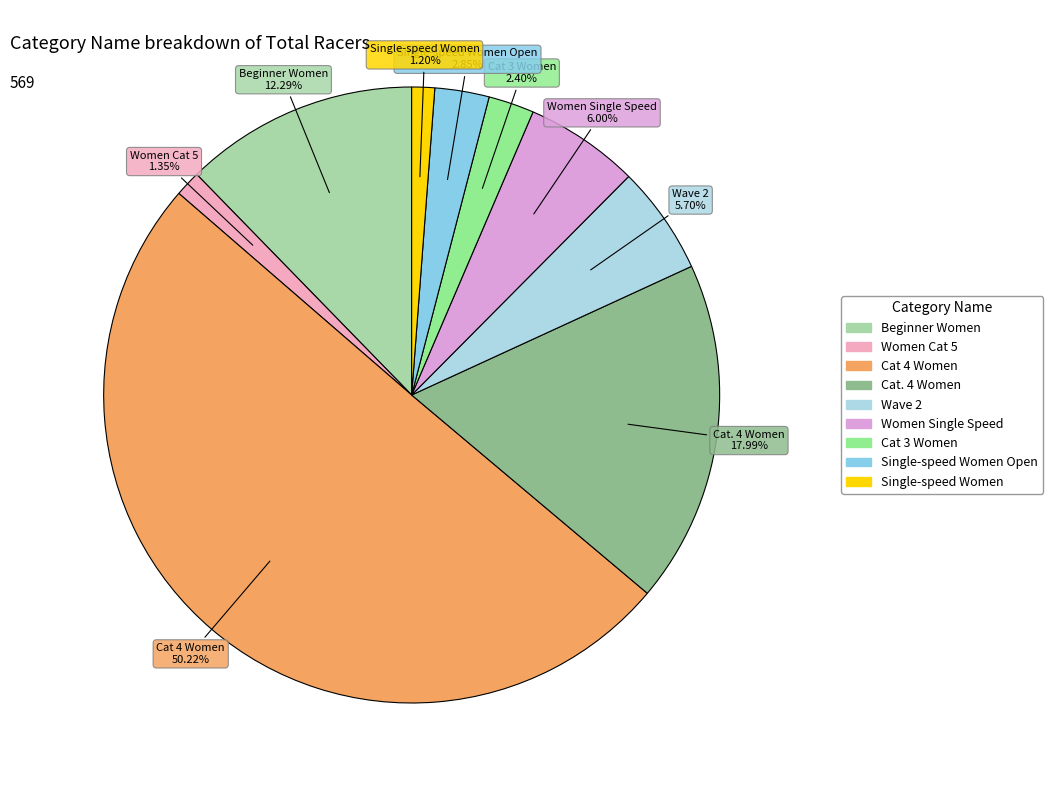

How many segments does this pie chart have?

9